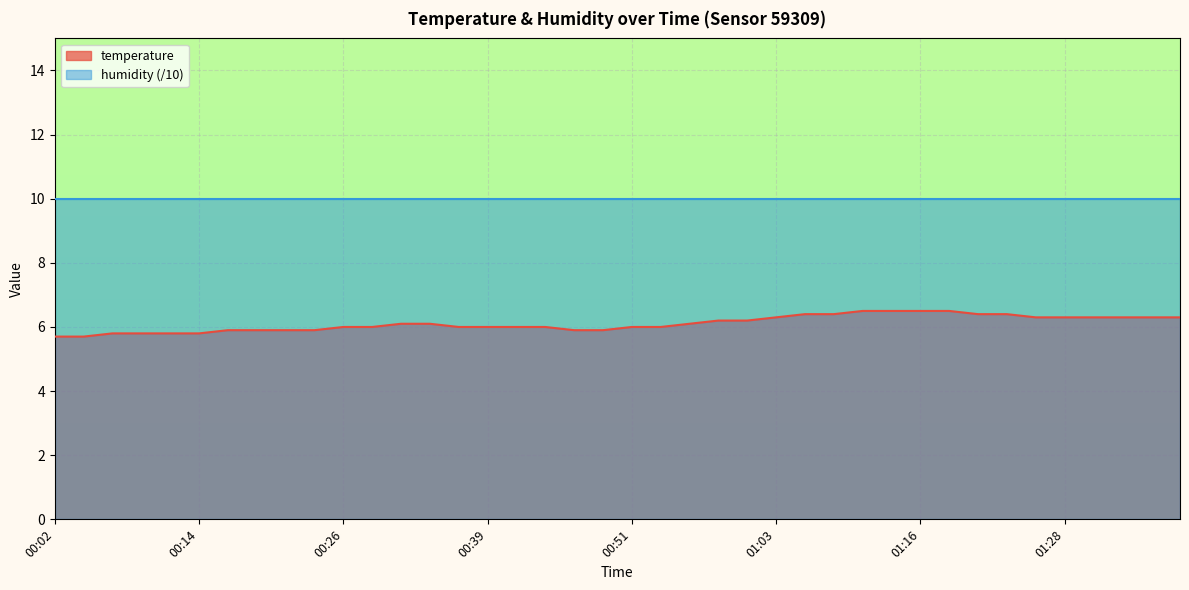

The chart shows a value of 6.0 at 00:53. True or false?

True